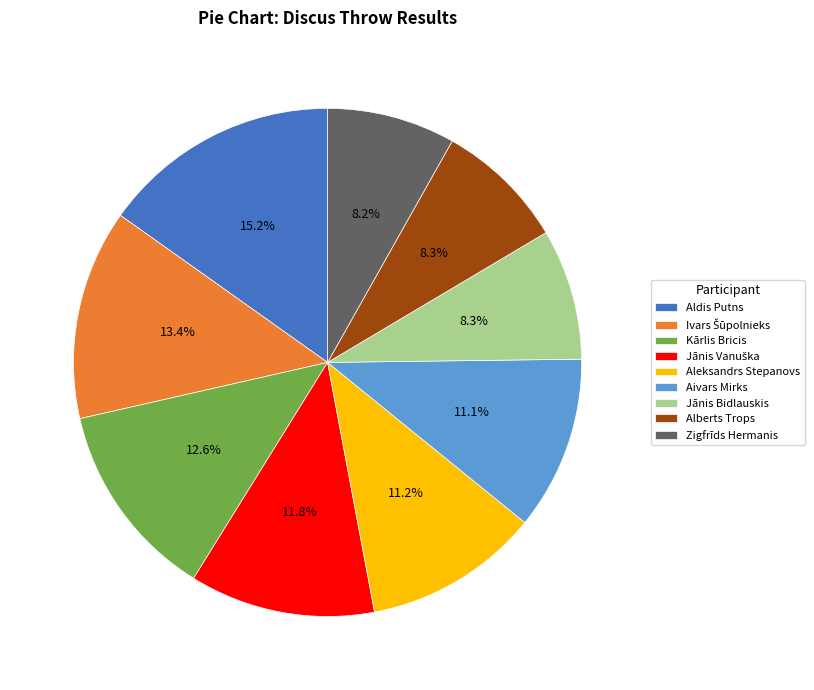

True or false: Aldis Putns accounts for 3% of the total.

False